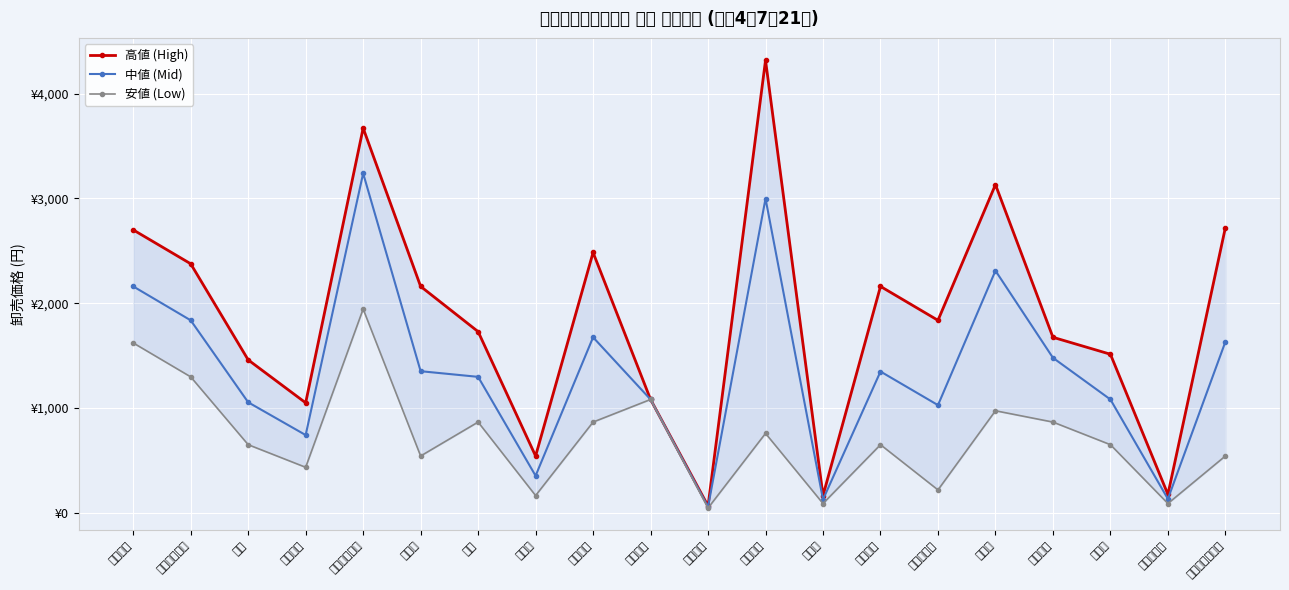

How many lines are shown in the chart?

3